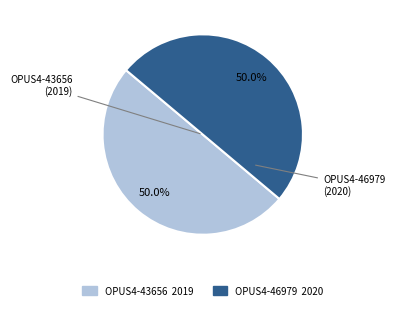

Is the sum of OPUS4-46979 and OPUS4-43656 greater than half?

Yes